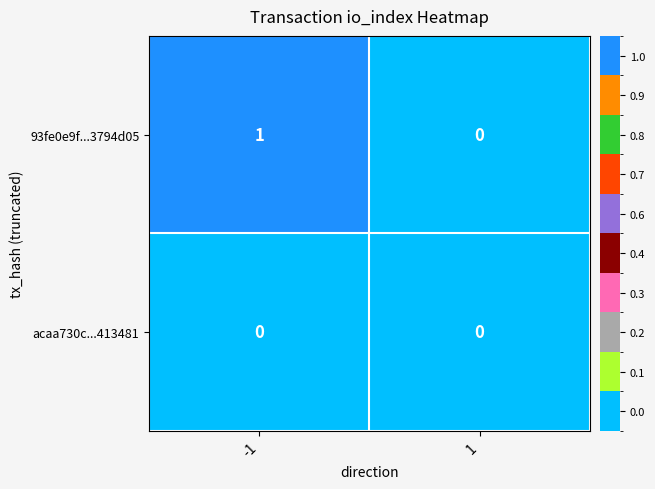

How many data points does each series have?

2